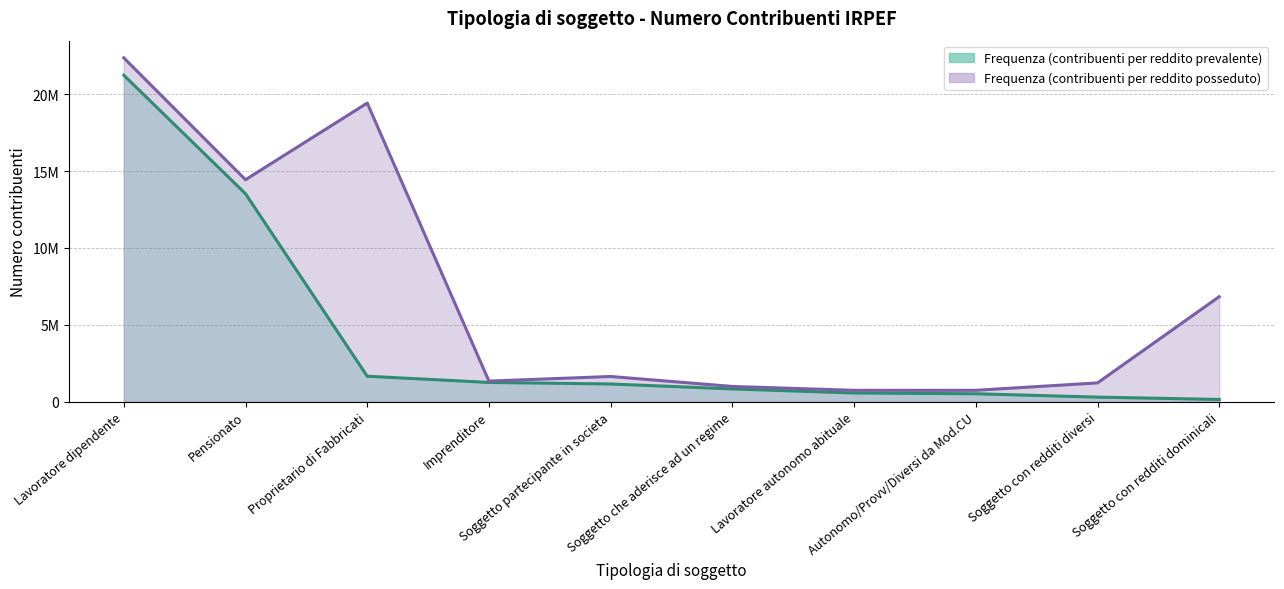

Where does the Frequenza (contribuenti per reddito prevalente) (linea) series first go above 1143981?

Lavoratore dipendente